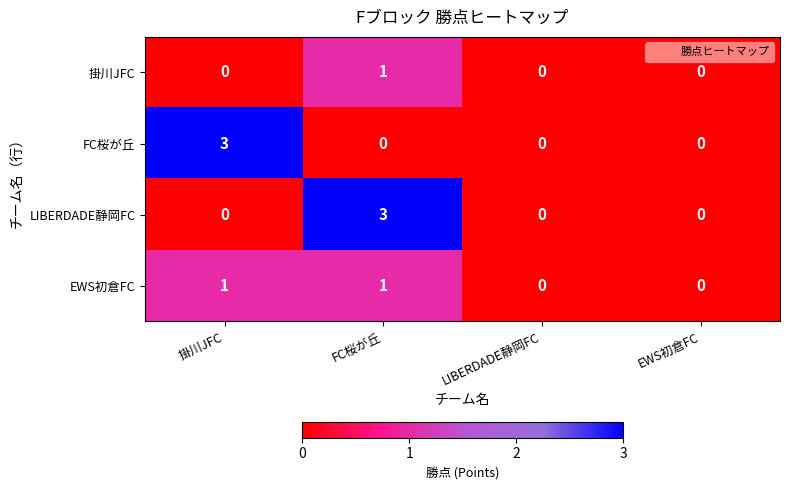

At which category is the sum across all series the highest?

FC桜が丘